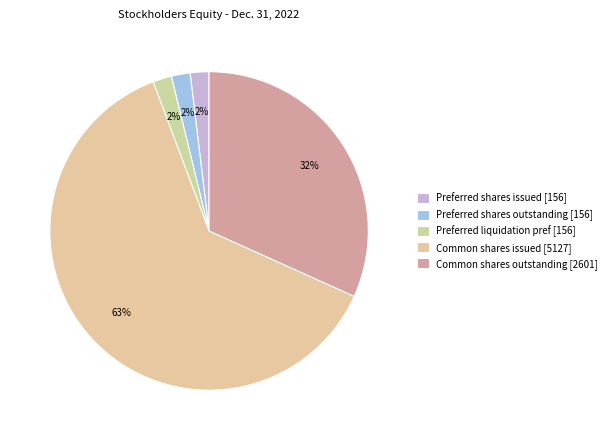

What is the largest slice in the pie chart?

Common shares issued [5127]